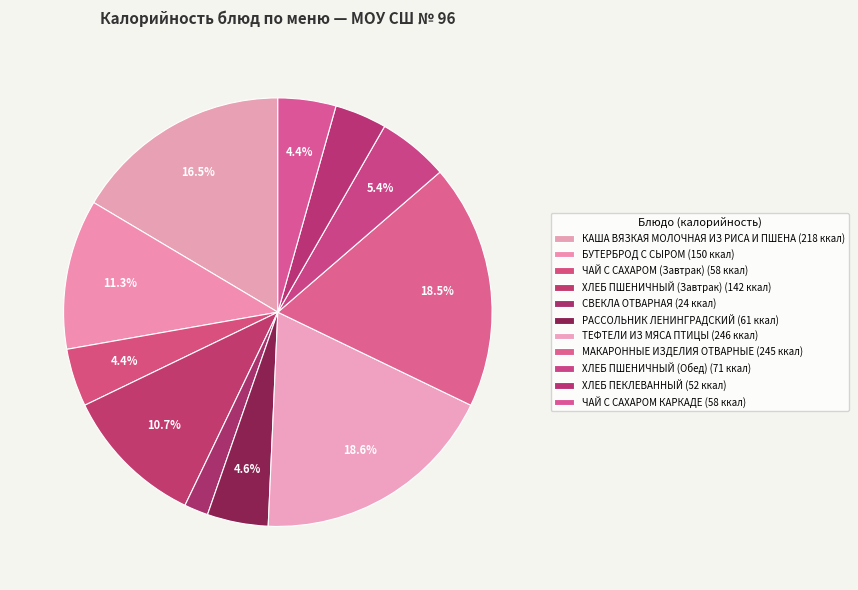

Which category has the smallest portion of the pie?

СВЕКЛА ОТВАРНАЯ